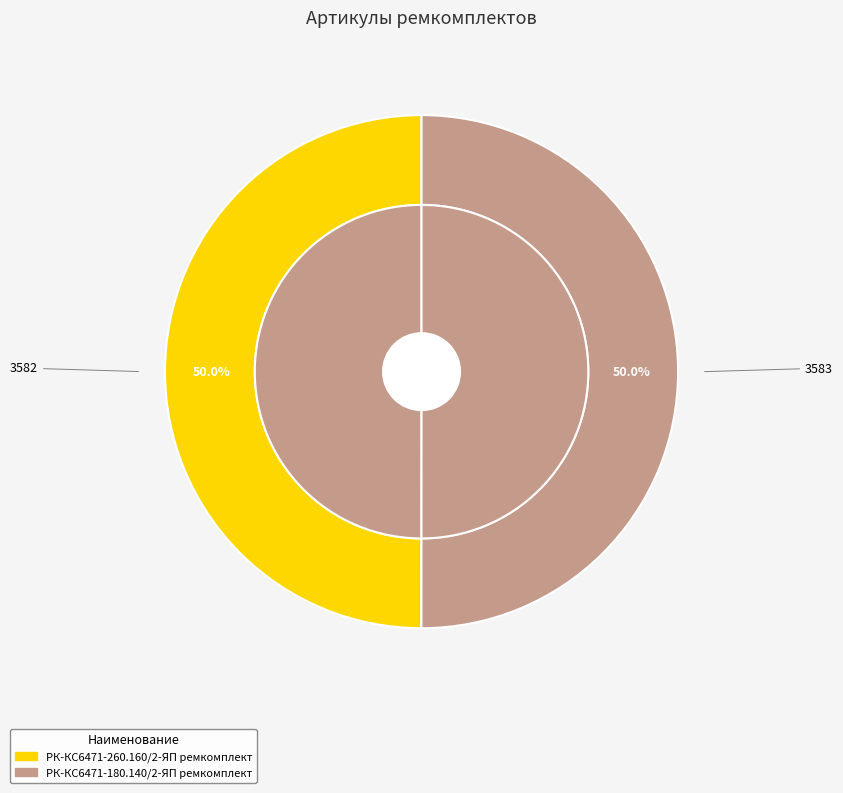

What is the smallest slice in the pie chart?

РК-КС6471-260.160/2-ЯП ремкомплект